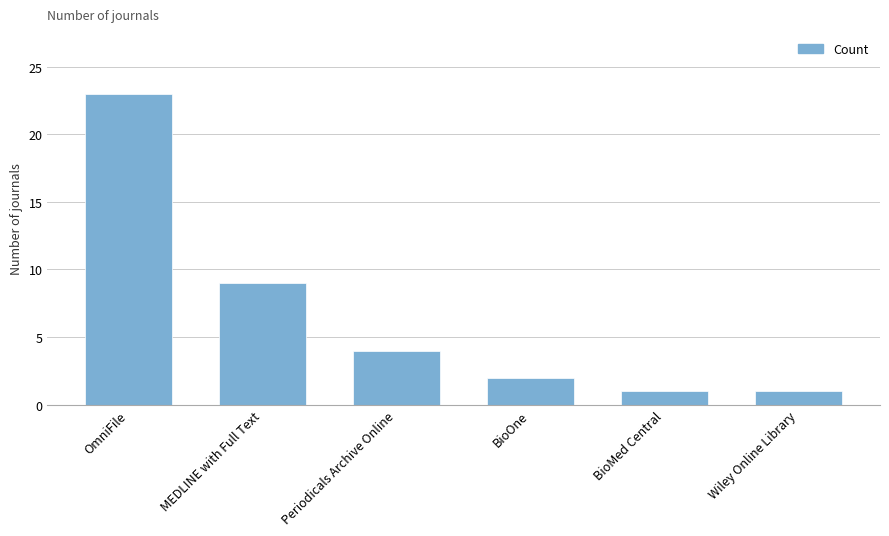

What is the average value?

7